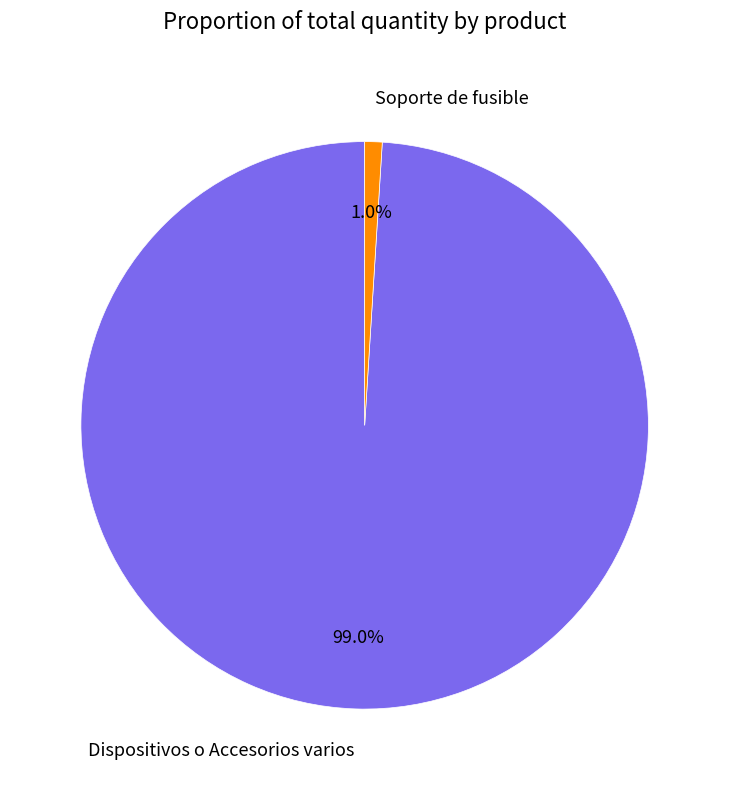

Is the sum of Soporte de fusible and Dispositivos o Accesorios varios greater than half?

Yes